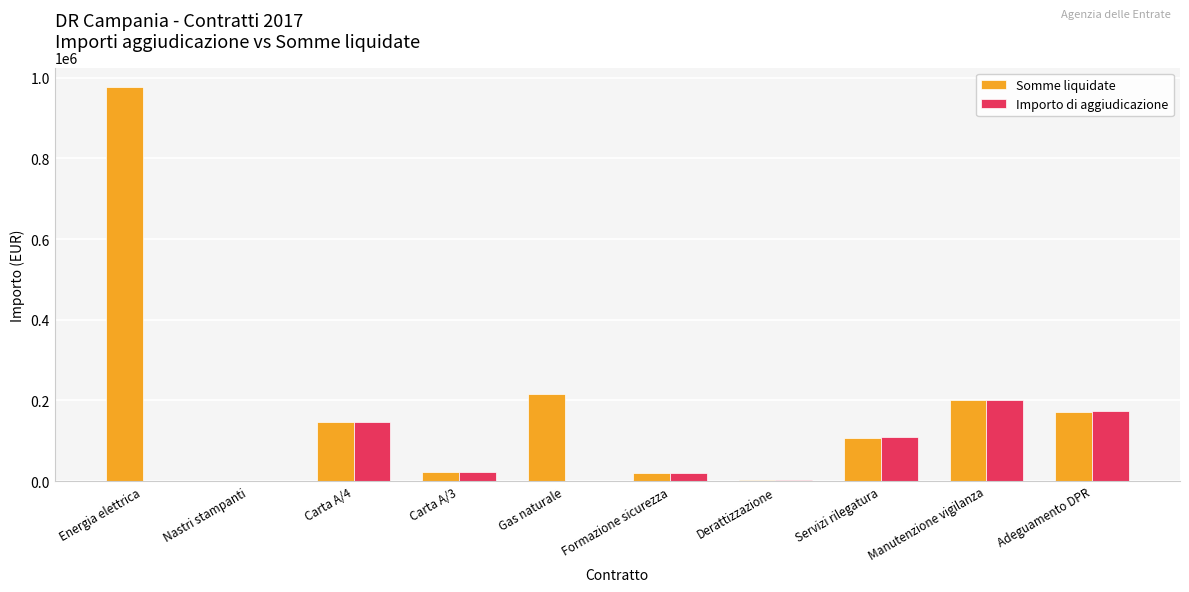

What is the total value across all series at Nastri stampanti?

926.8